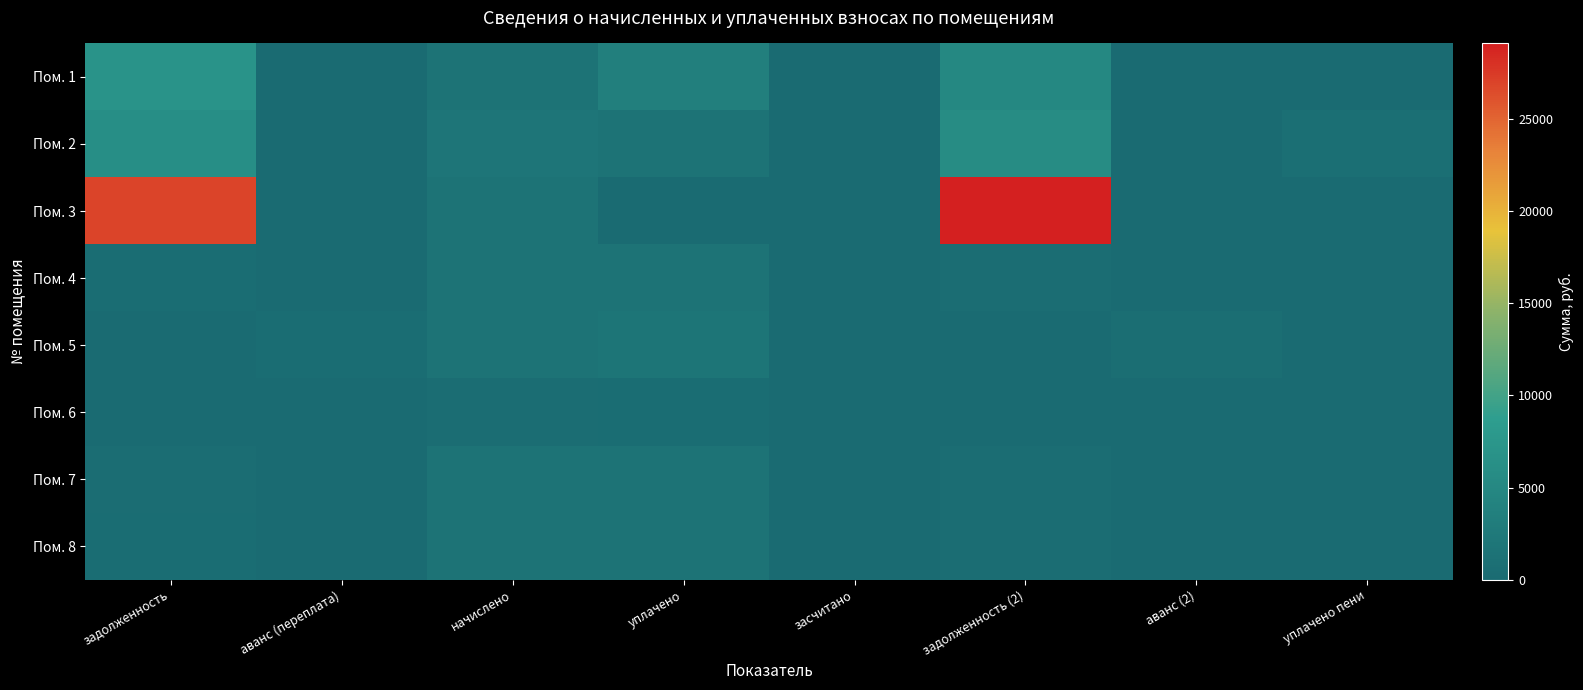

How many distinct data groups are displayed?

8